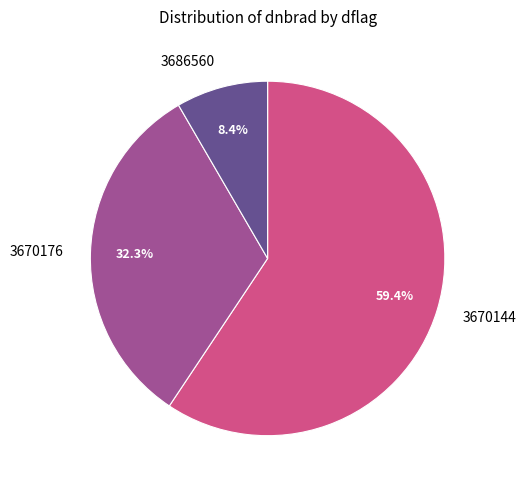

What percentage is NOT represented by 3670176?

67.7%